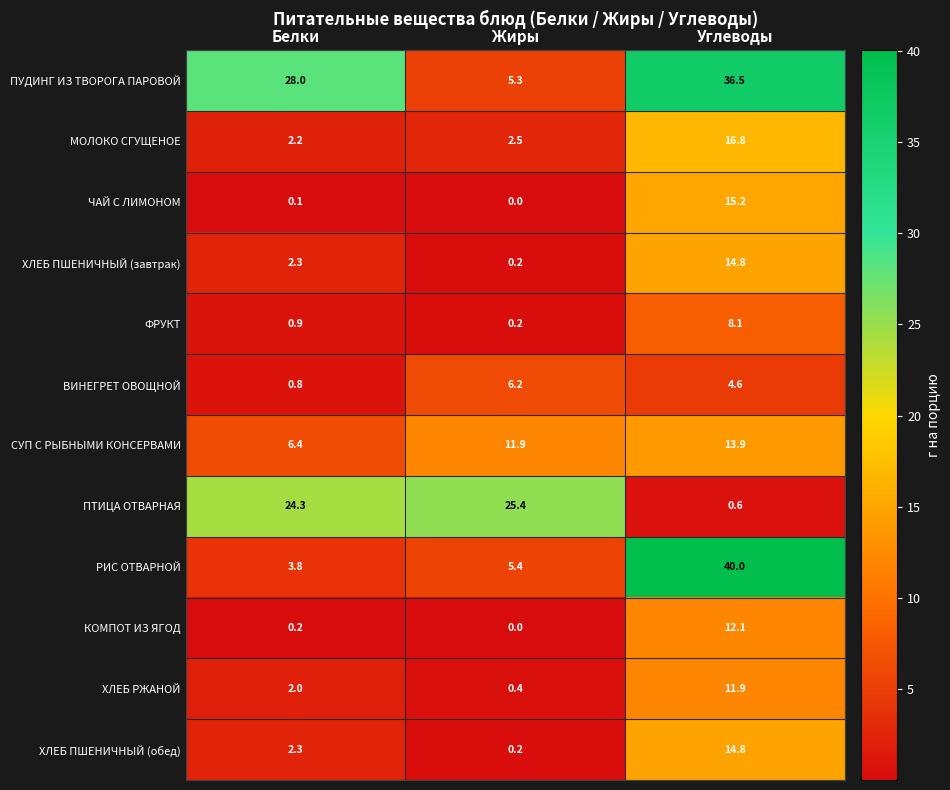

Count the number of data series in this chart.

12